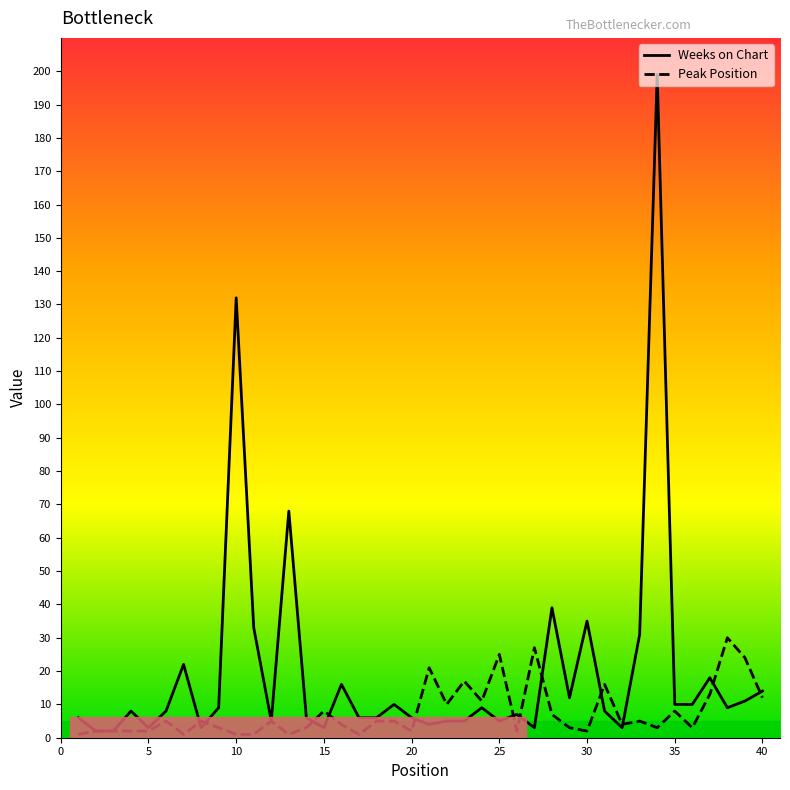

What is the greatest value displayed?

199